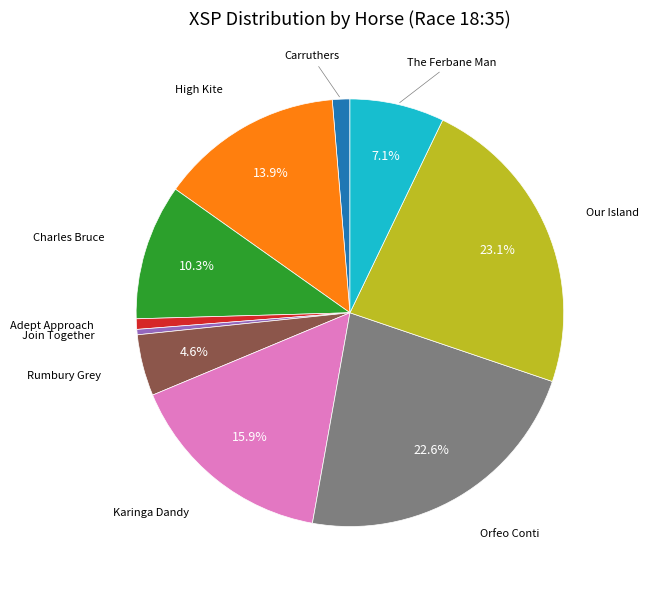

Is there a majority slice in this chart?

No